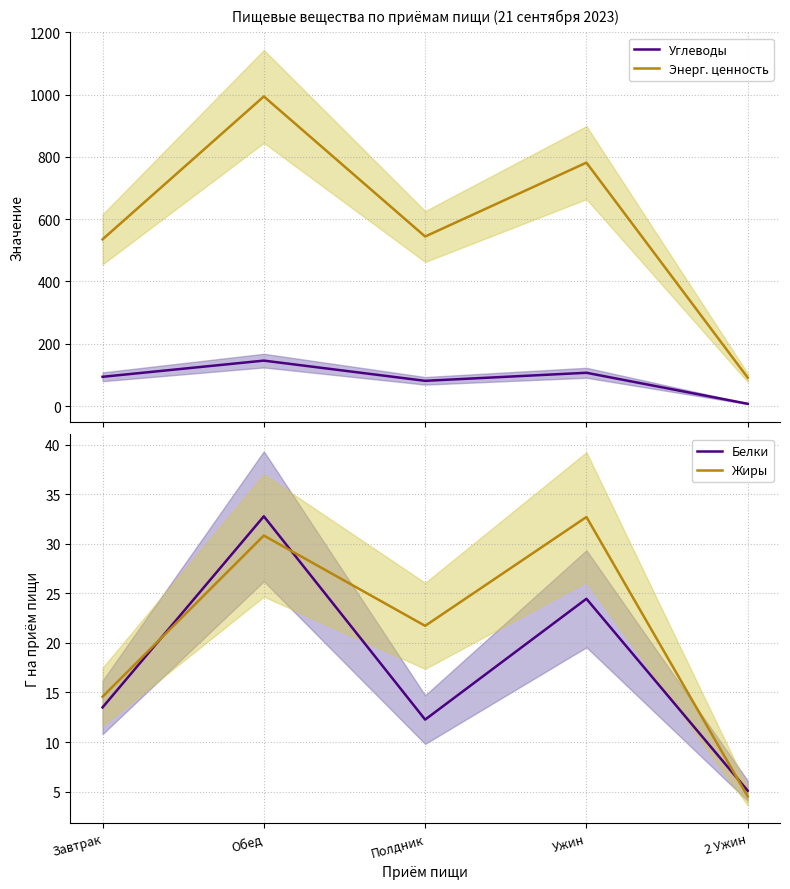

What is the total value across all series at Ужин?

945.6